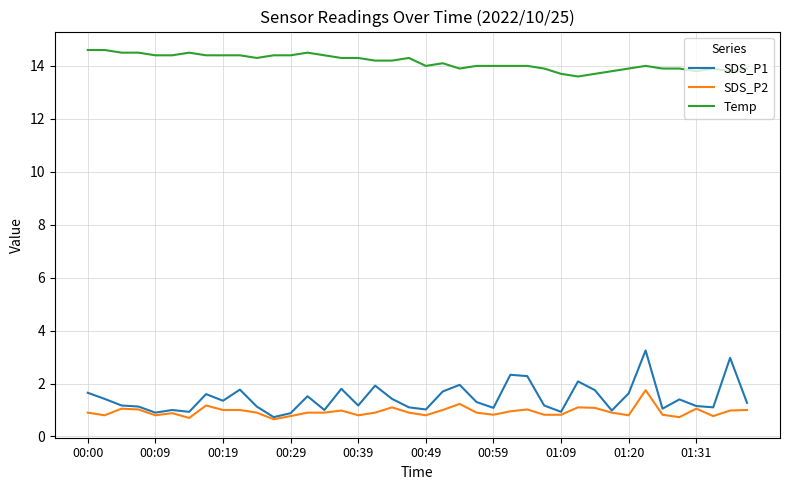

Which series has the largest total across all categories?

Temp